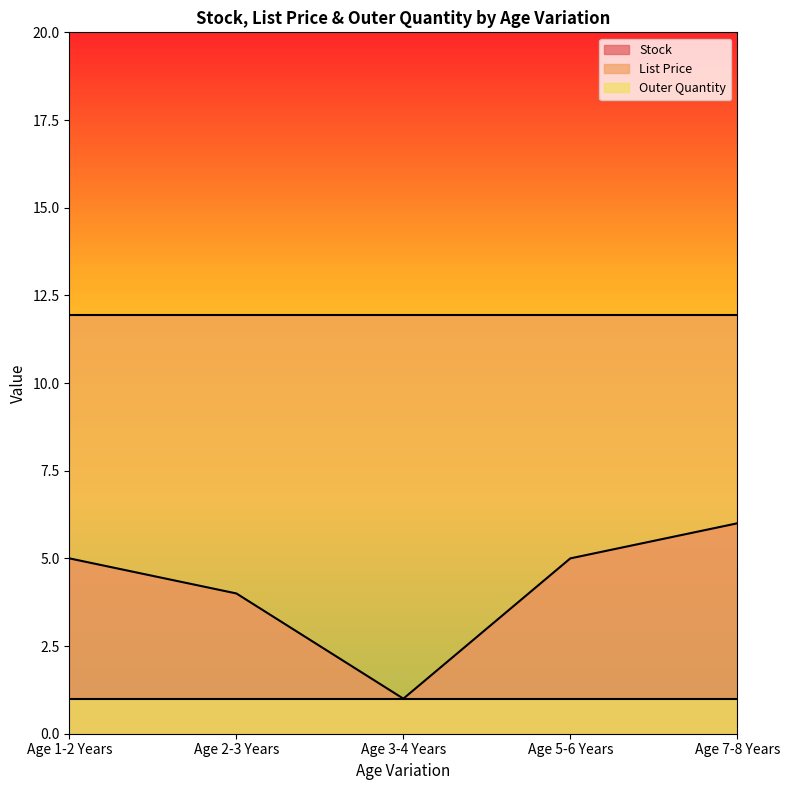

At how many categories does at least one series exceed 8?

5